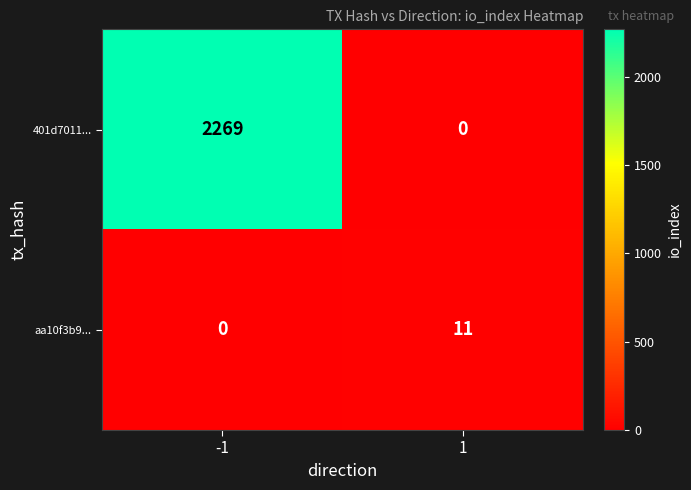

Which series has the largest total across all categories?

401d7011...